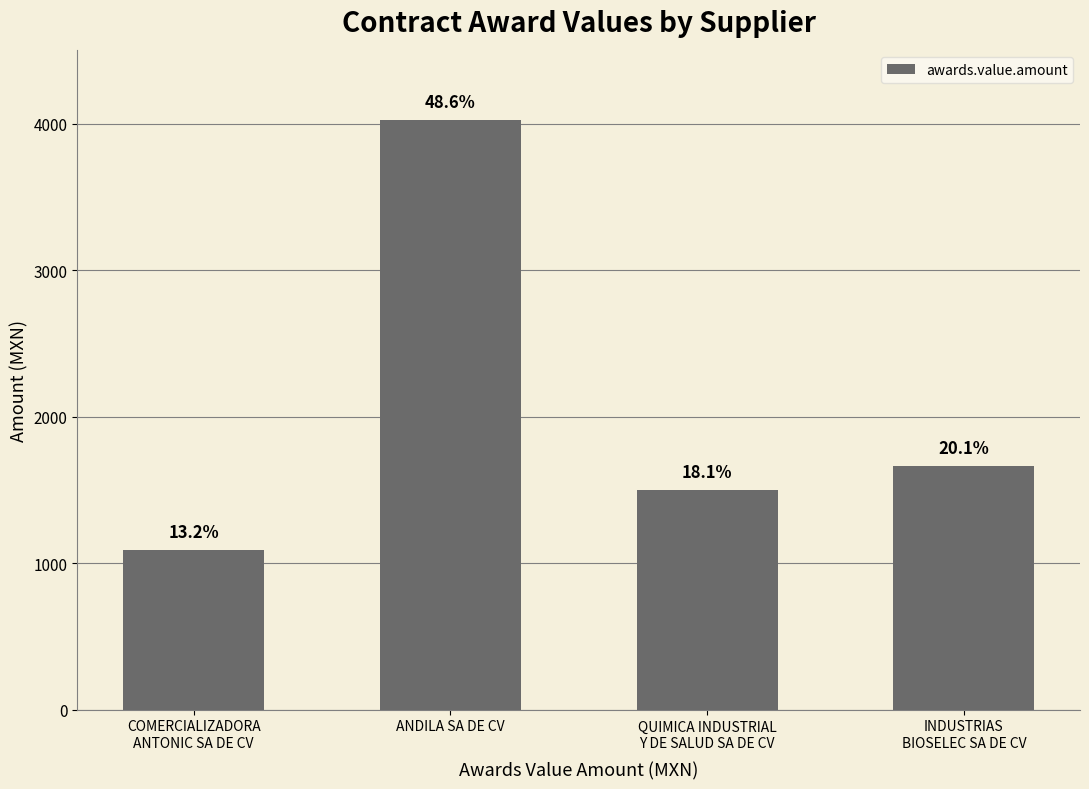

Reading left to right, extract all data points from this chart.

1093.0	4024.7	1498.8	1662.5